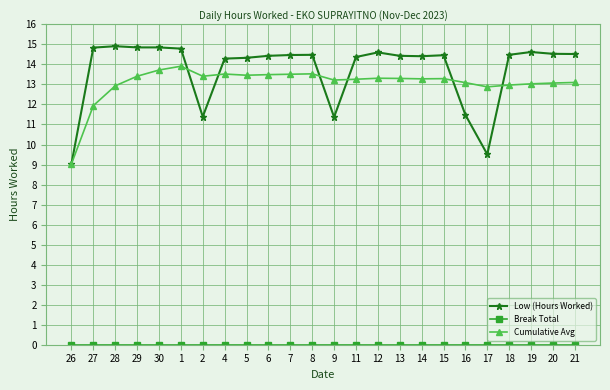

True or false: Cumulative Avg and Low (Hours Worked) cross at least once.

True